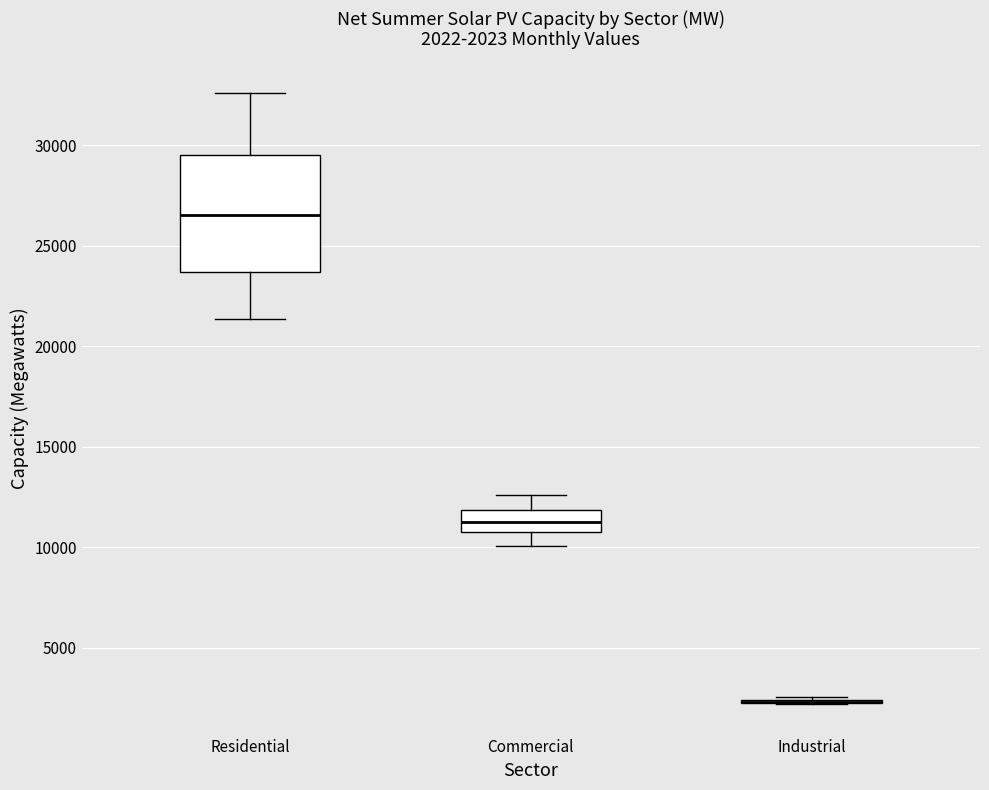

Comparing the boxes themselves (not the whiskers), which one is the tallest?

Residential